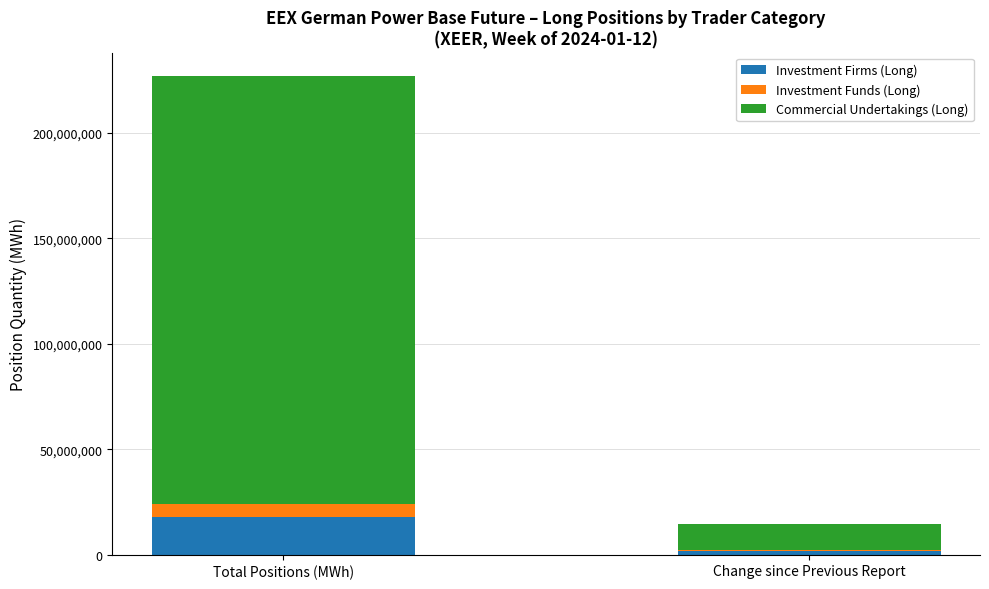

How many data points does each series have?

2